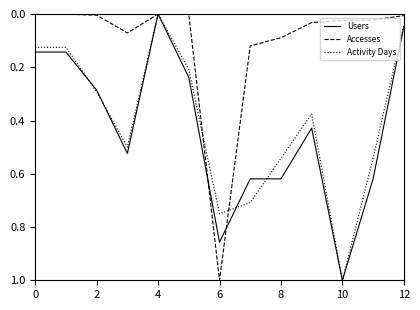

What is the greatest value displayed?

1.0